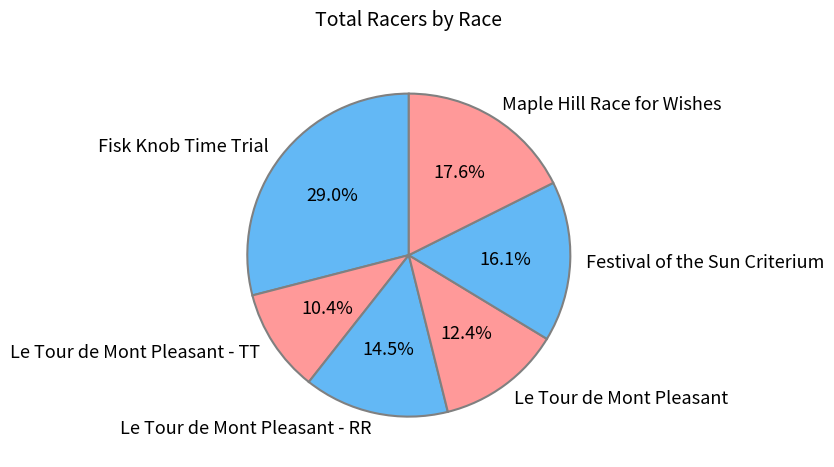

What is the ratio of the value at Maple Hill Race for Wishes to the value at Festival of the Sun Criterium?

1.1